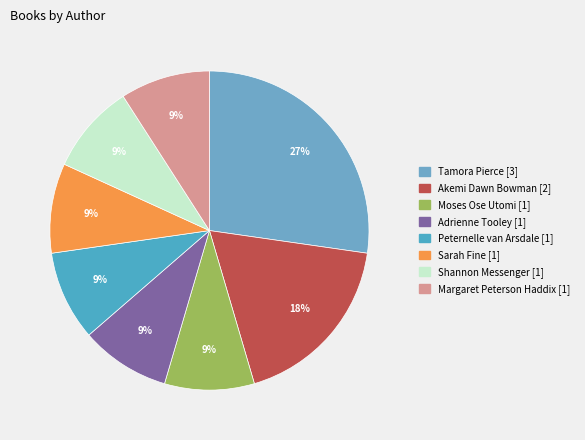

What percentage is the Tamora Pierce [3] slice, to the nearest percent?

27%